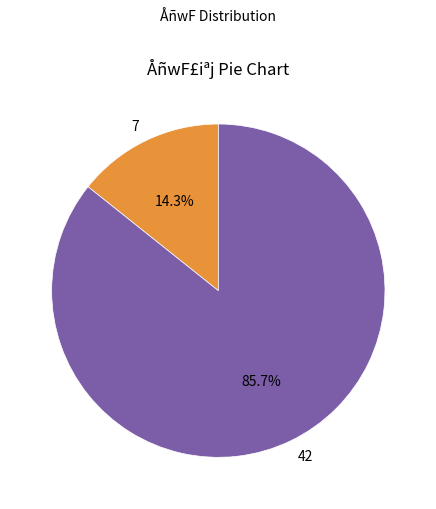

Count the number of slices in the pie.

2